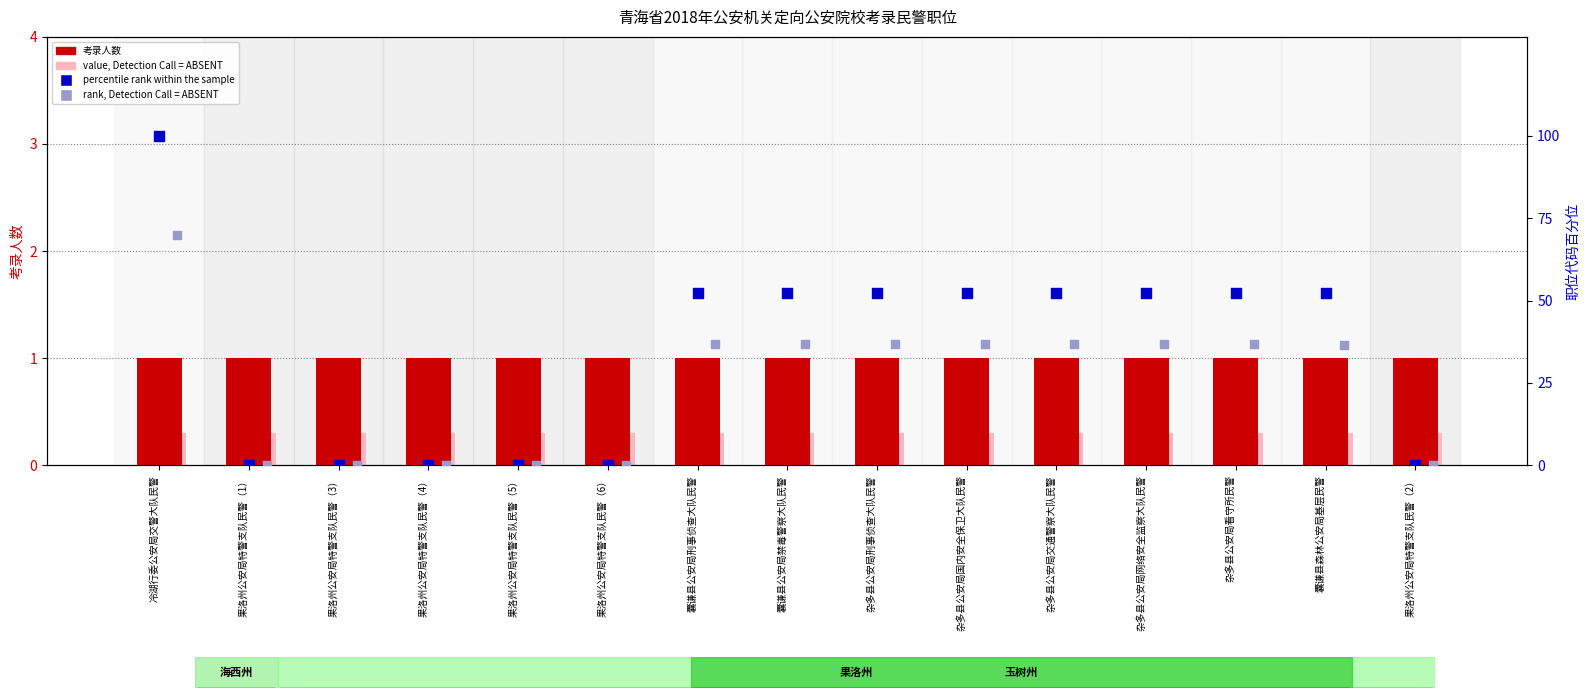

At which category is the sum across all series the highest?

冷湖行委公安局交警大队民警